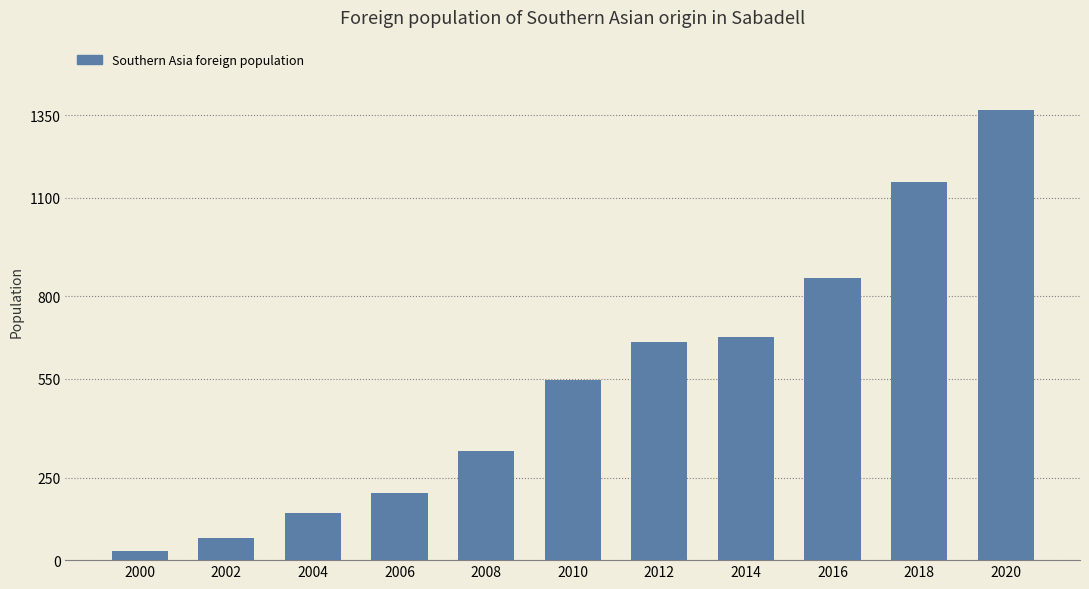

Where is the data nearest to the value 697?

2014